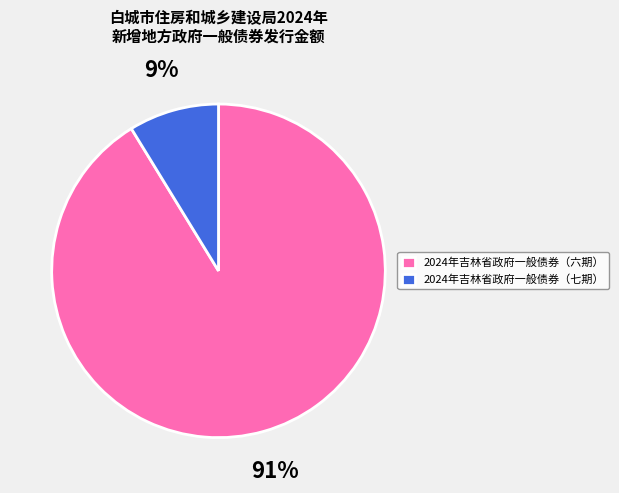

Which category has the smallest portion of the pie?

2024年吉林省政府一般债券（七期）